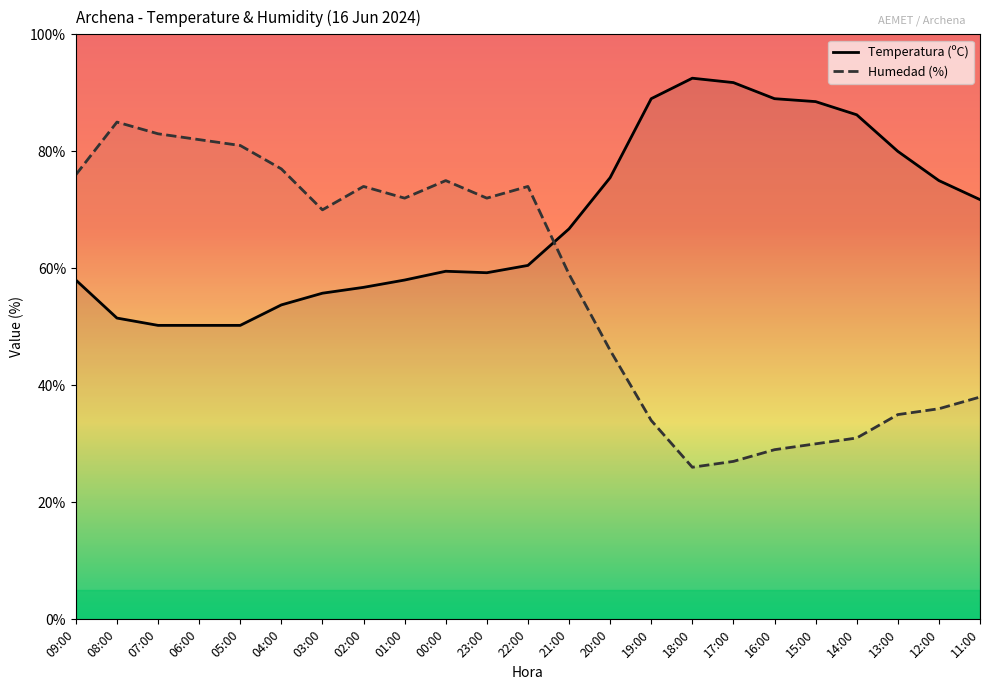

Reading left to right, transcribe all the data shown in this chart.

Temperatura (ºC): 58.0	51.5	50.3	50.3	50.3	53.8	55.8	56.8	58.0	59.5	59.2	60.5	66.8	75.5	89.0	92.5	91.8	89.0	88.5	86.2	80.0	75.0	71.8
Humedad (%): 76.0	85.0	83.0	82.0	81.0	77.0	70.0	74.0	72.0	75.0	72.0	74.0	59.0	46.0	34.0	26.0	27.0	29.0	30.0	31.0	35.0	36.0	38.0